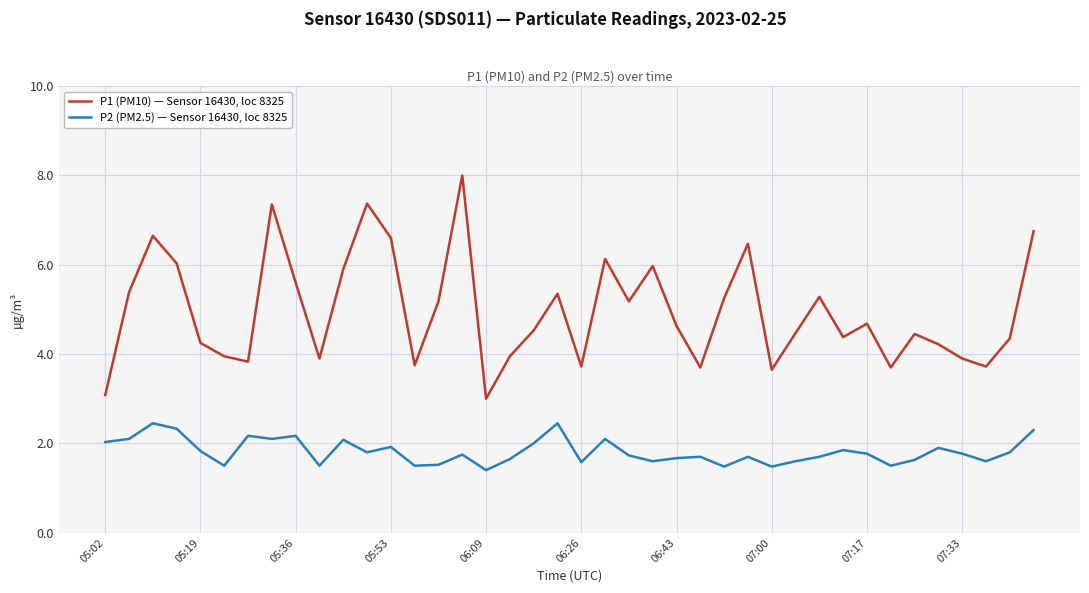

Is this an area chart (filled region under the line)?

No